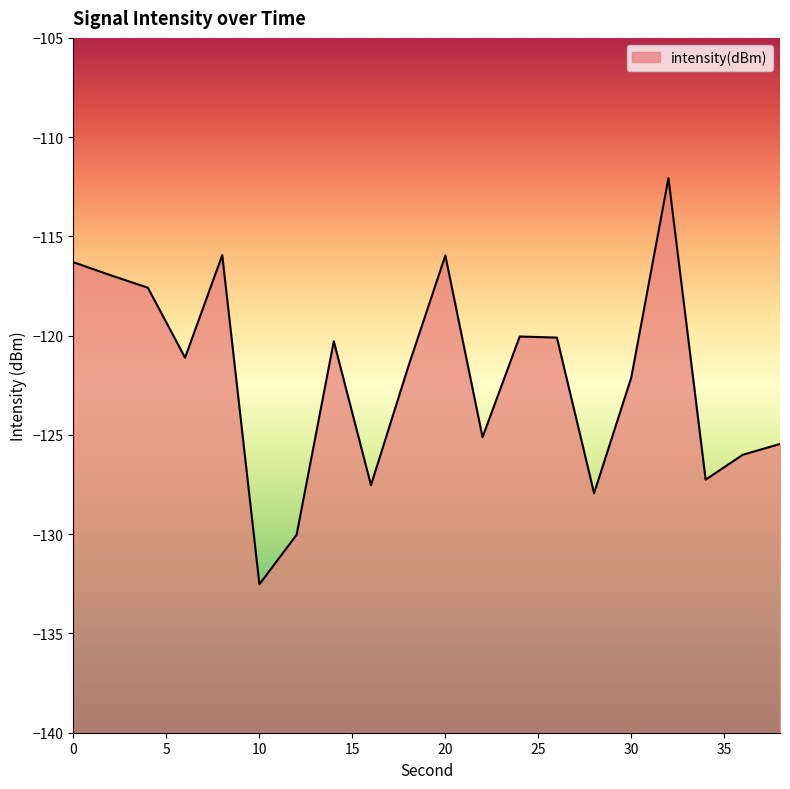

Reading right to left, list all the values displayed in this chart.

-125.5	-126.0	-127.3	-112.1	-122.1	-127.9	-120.1	-120.0	-125.1	-116.0	-121.6	-127.5	-120.3	-130.0	-132.5	-115.9	-121.1	-117.6	-117.0	-116.3